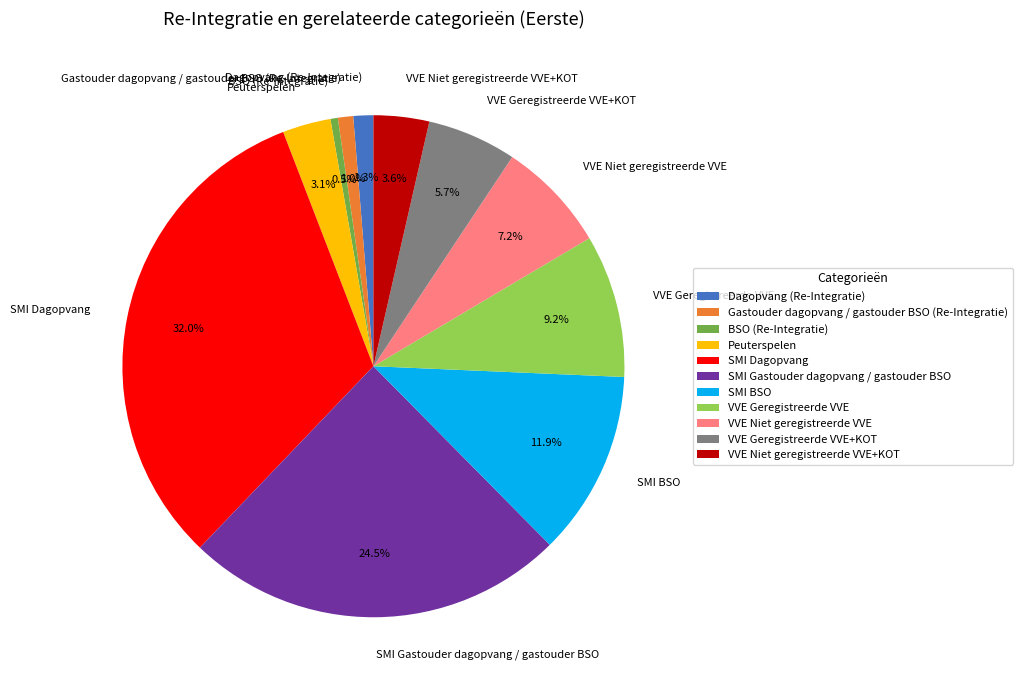

Is Dagopvang (Re-Integratie) the majority of the pie?

No